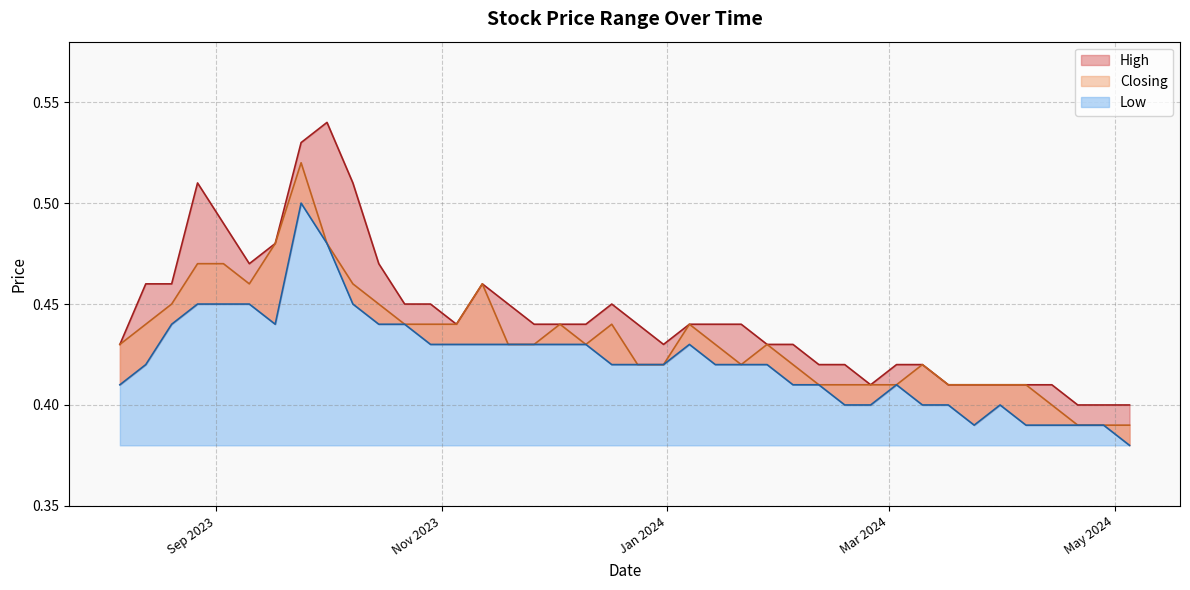

What is the sum of all Closing values?

17.3